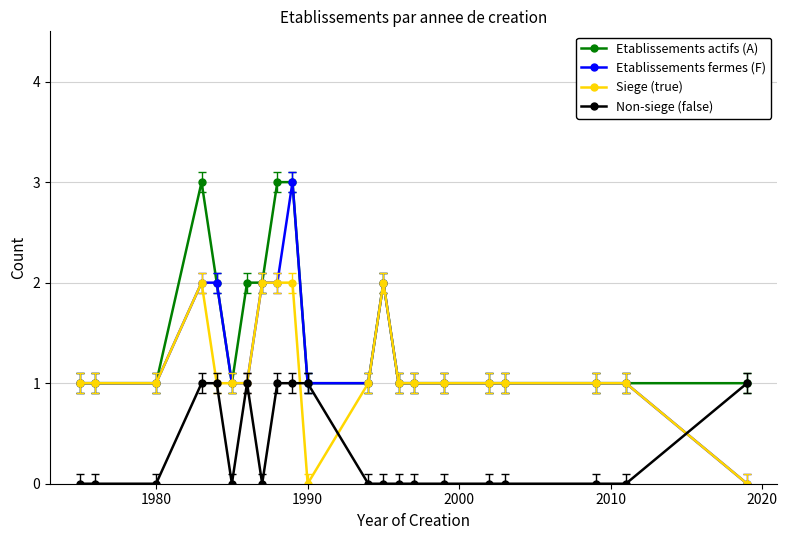

Which series has the widest spread of values?

Etablissements fermes (F)